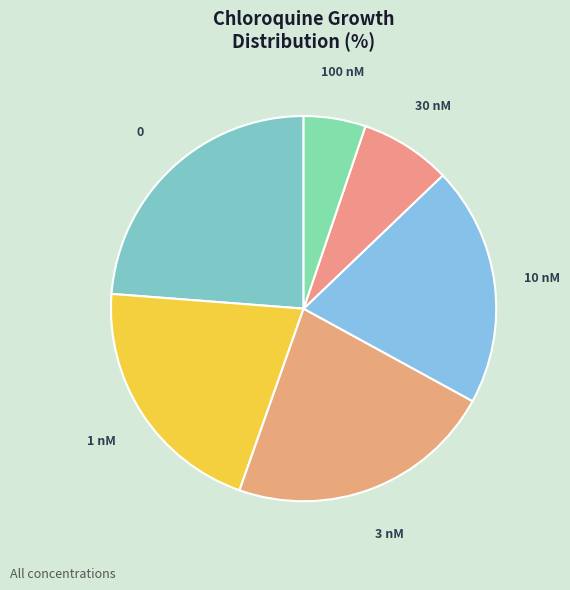

What is the smallest slice in the pie chart?

100 nM